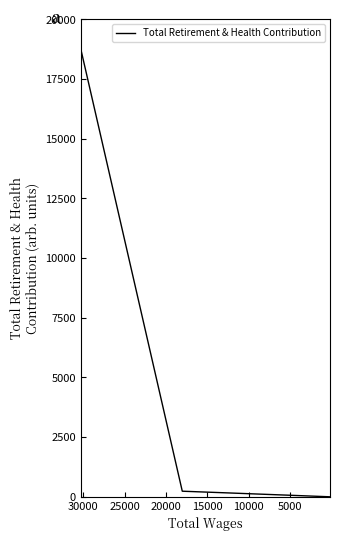

Does the chart have visible grid lines?

No